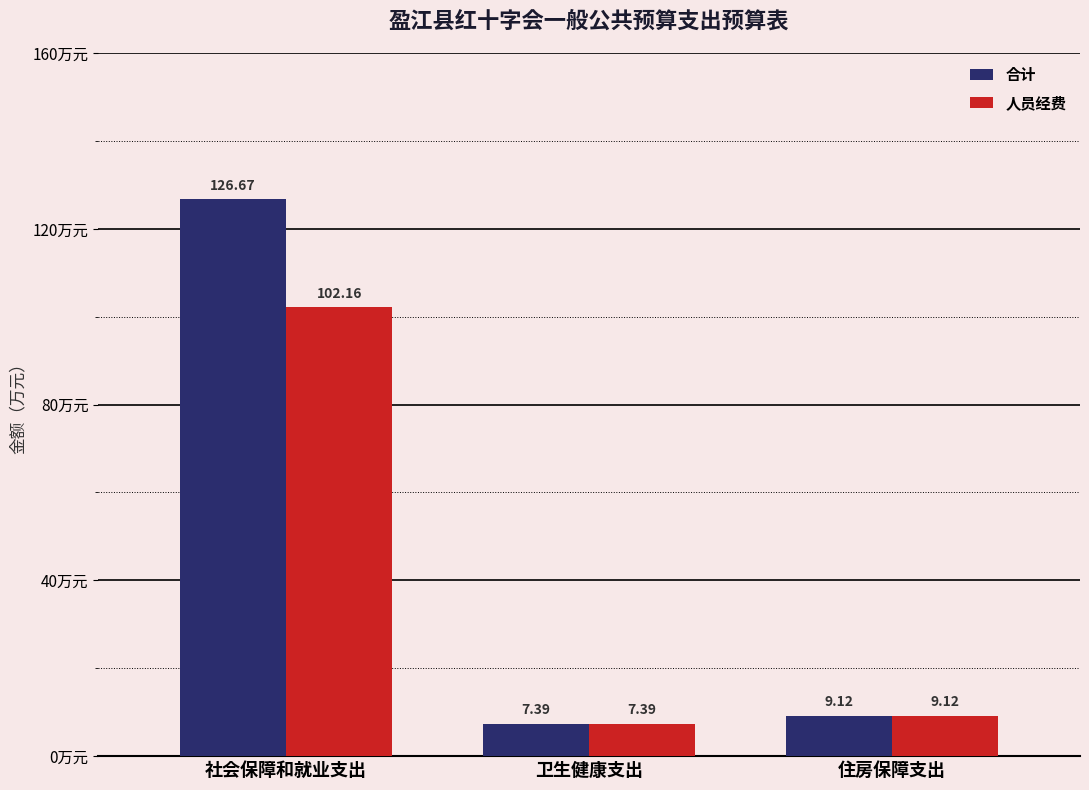

Which category has the lowest value in the 合计 series?

卫生健康支出